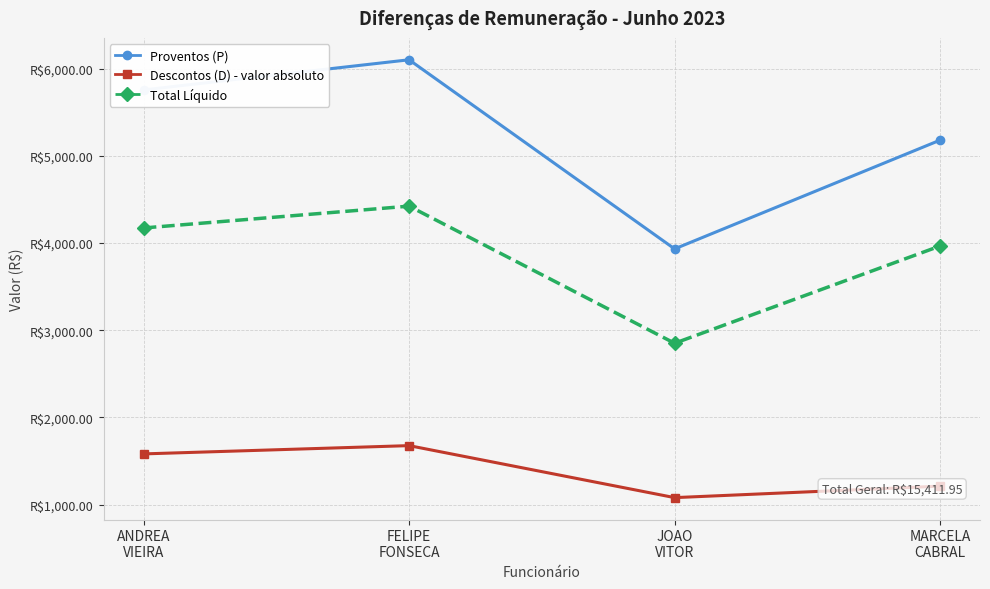

At which category does Proventos (P) reach its first local peak?

FELIPE
FONSECA